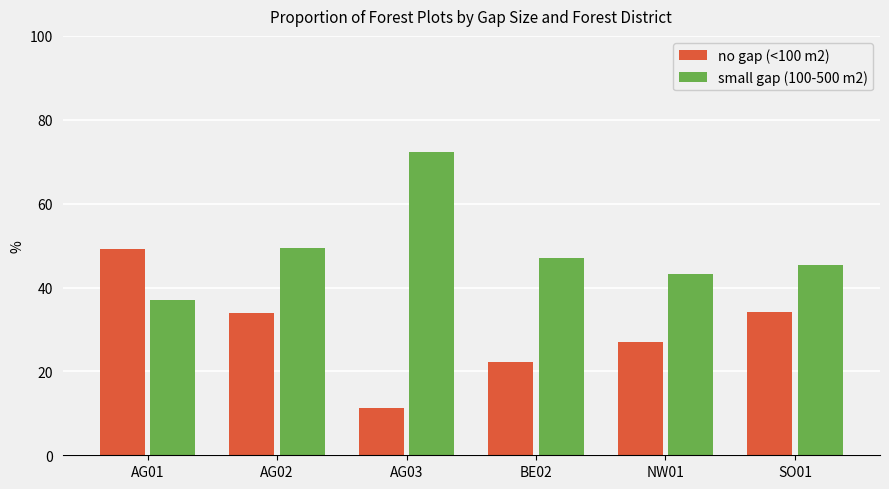

Between AG03 and NW01, which series saw the biggest shift?

small gap (100-500 m2)